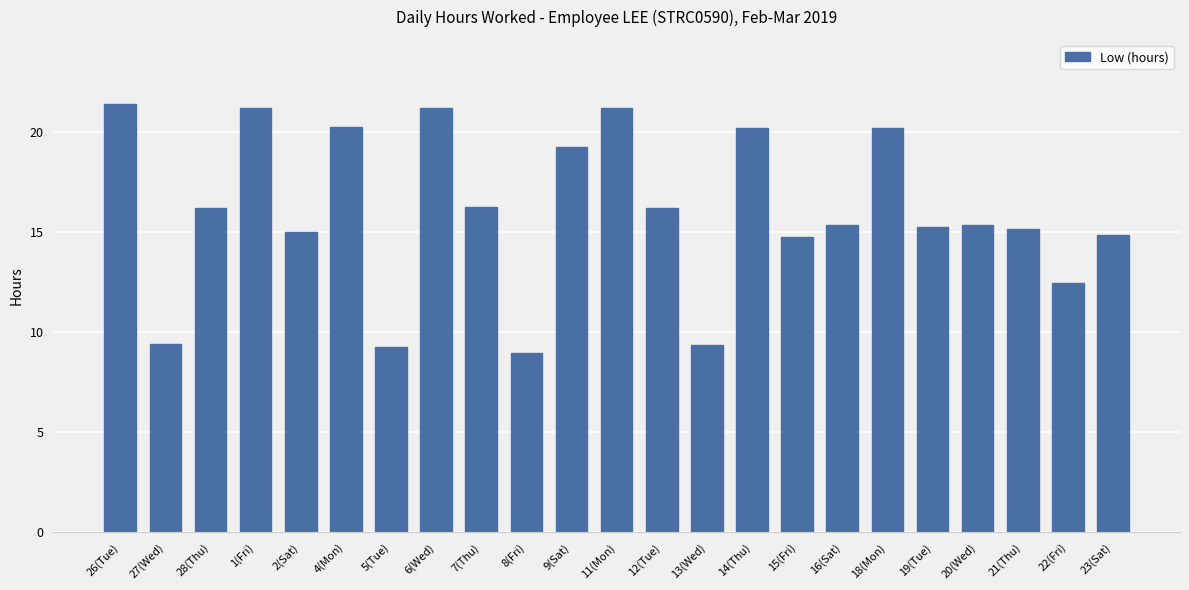

What is the smallest value displayed?

9.0